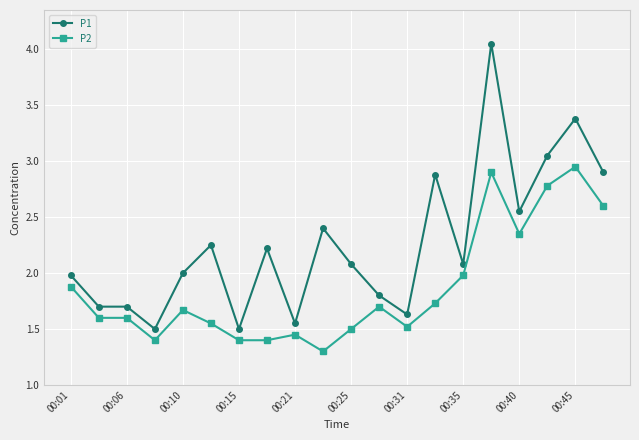

True or false: P2 and P1 intersect in this chart.

False